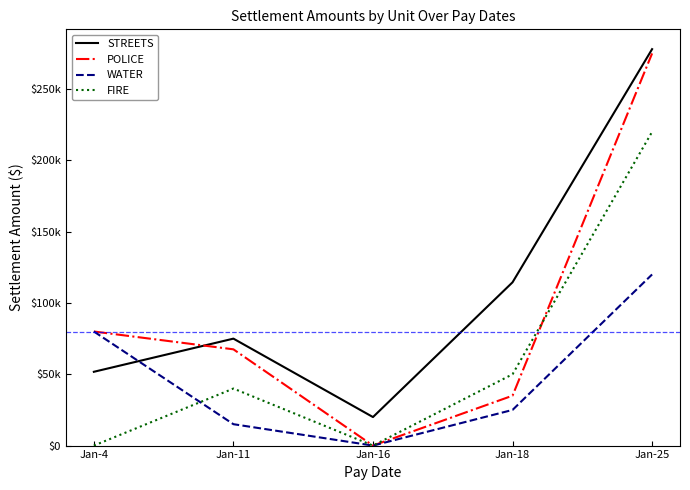

Where does the STREETS series first go above 75000?

Jan-18